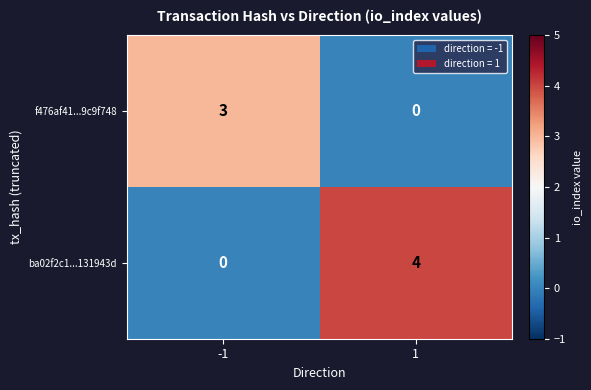

How many data points in f476af41...9c9f748 are less than 3?

1